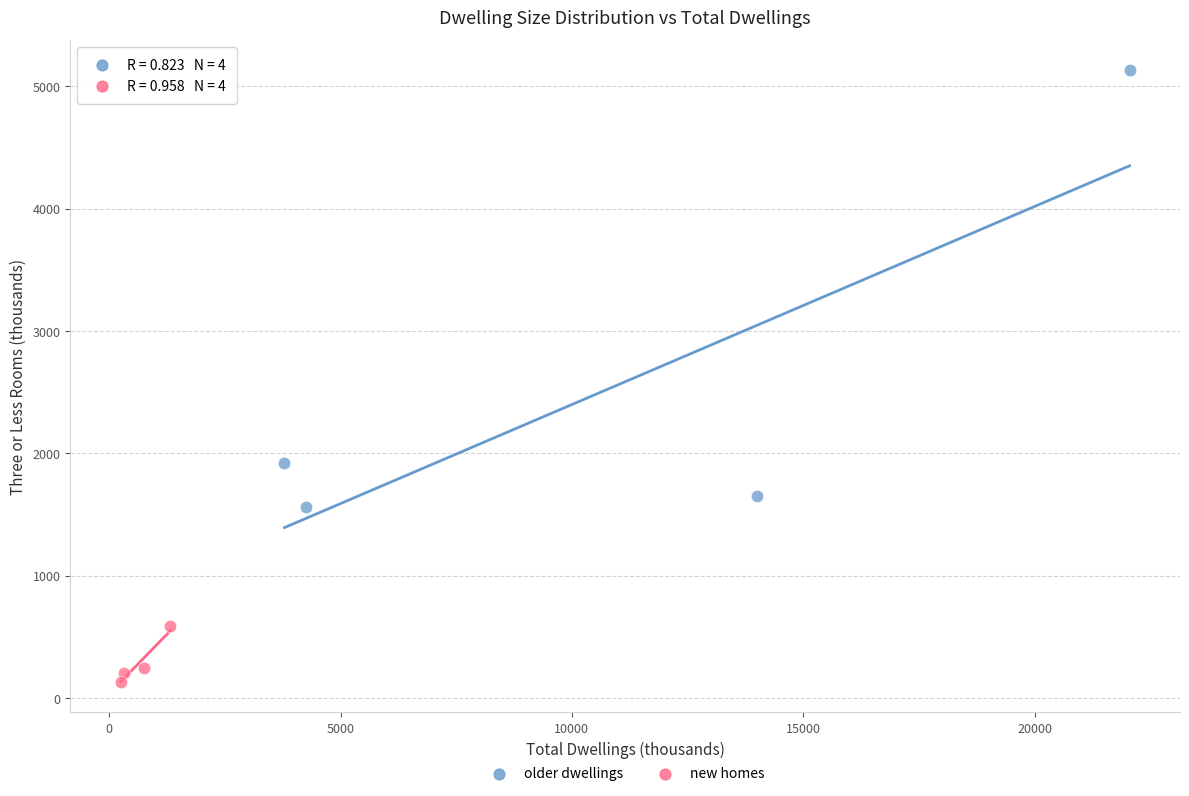

Which series contains the lowest Y value?

new homes